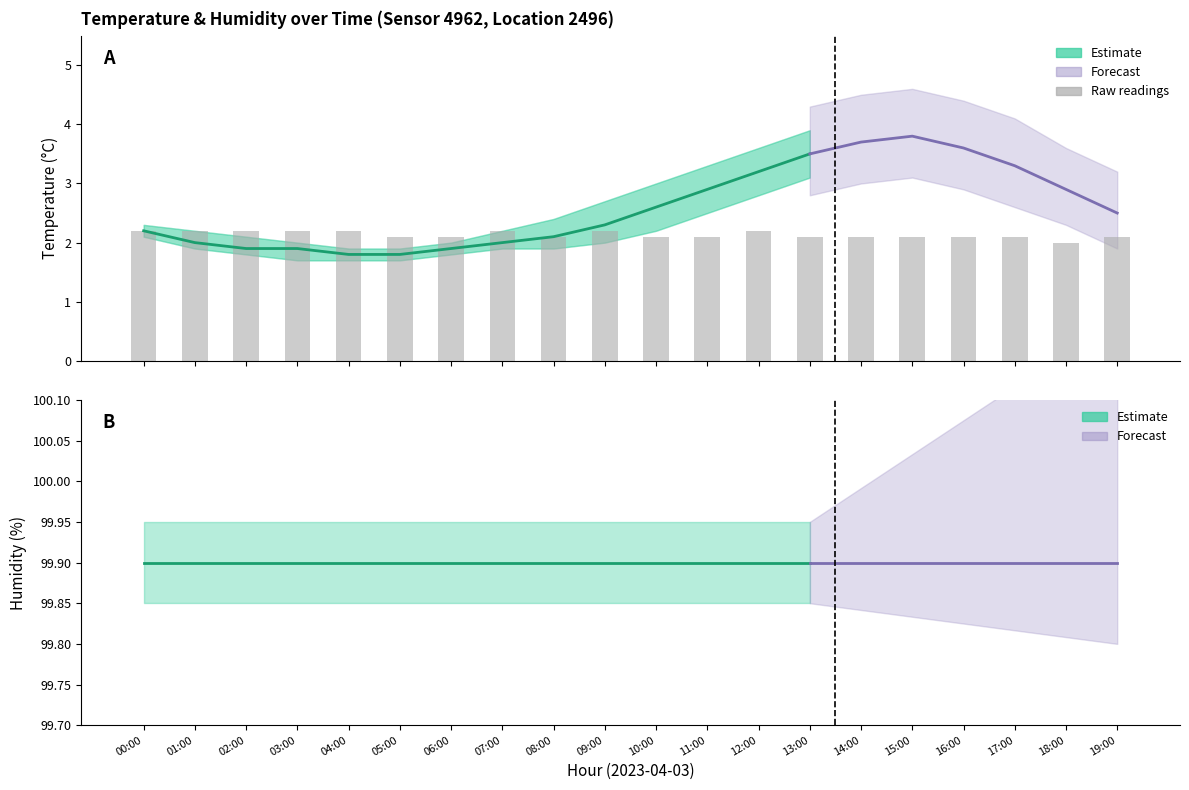

Where is temperature_lower nearest to the value 2?

09:00